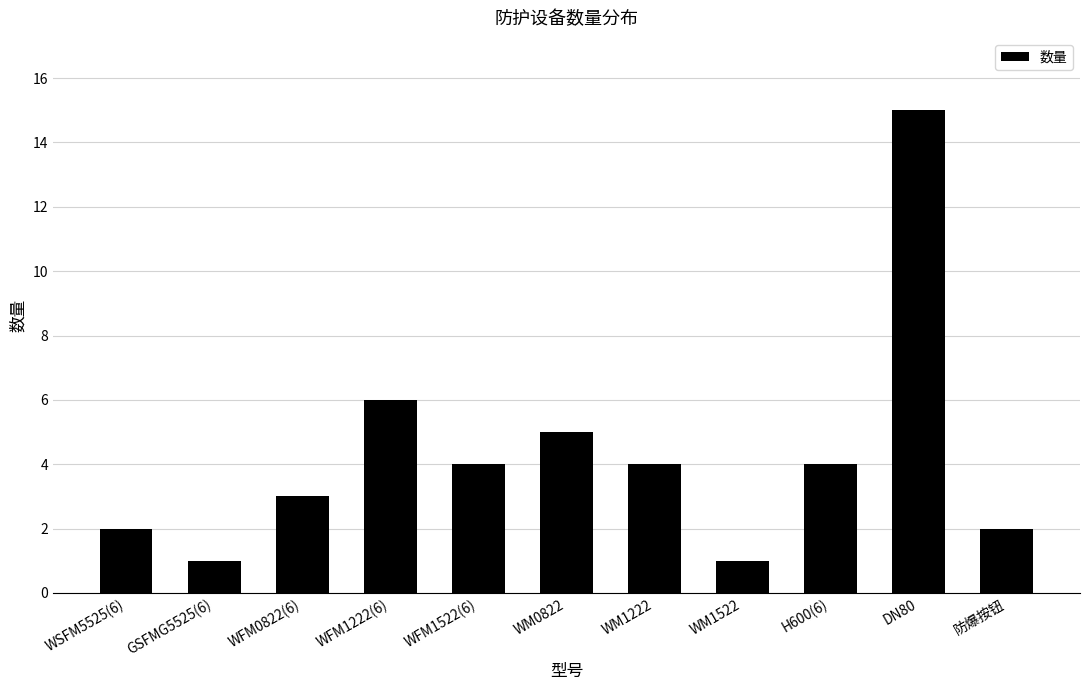

Reading left to right, transcribe all the data shown in this chart.

2	1	3	6	4	5	4	1	4	15	2